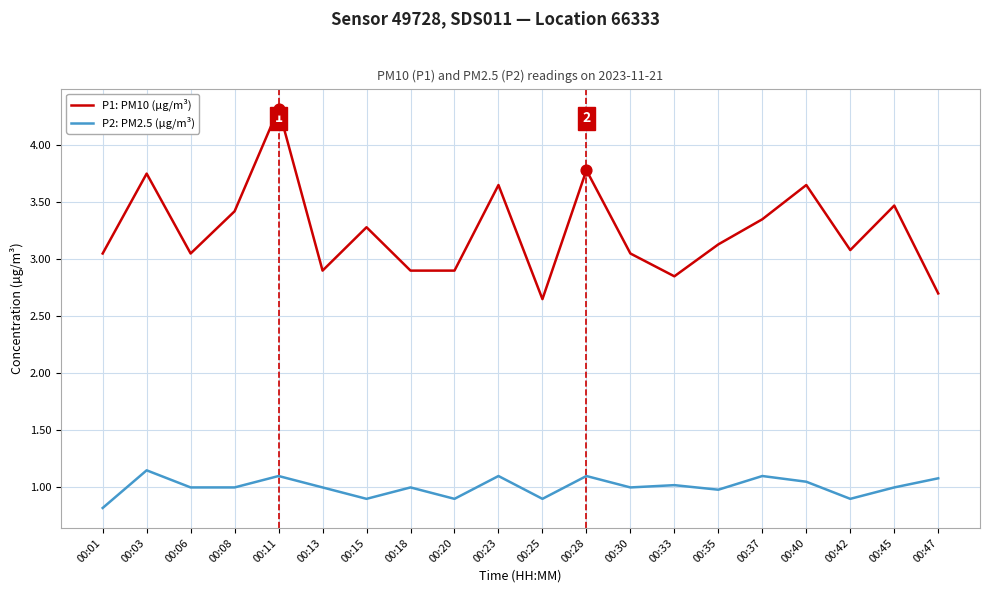

At which category is the sum across all series the highest?

00:11